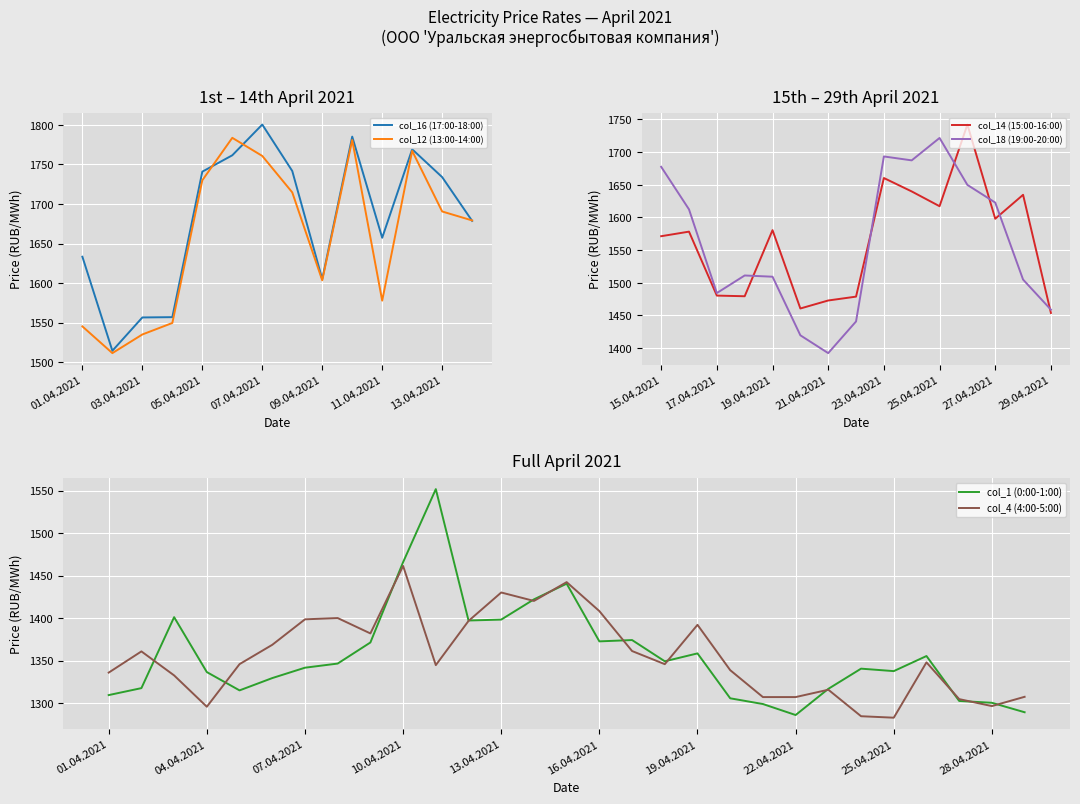

The value of col_12 (13:00-14:00) at 01.04.2021 is 1545.2. True or false?

True